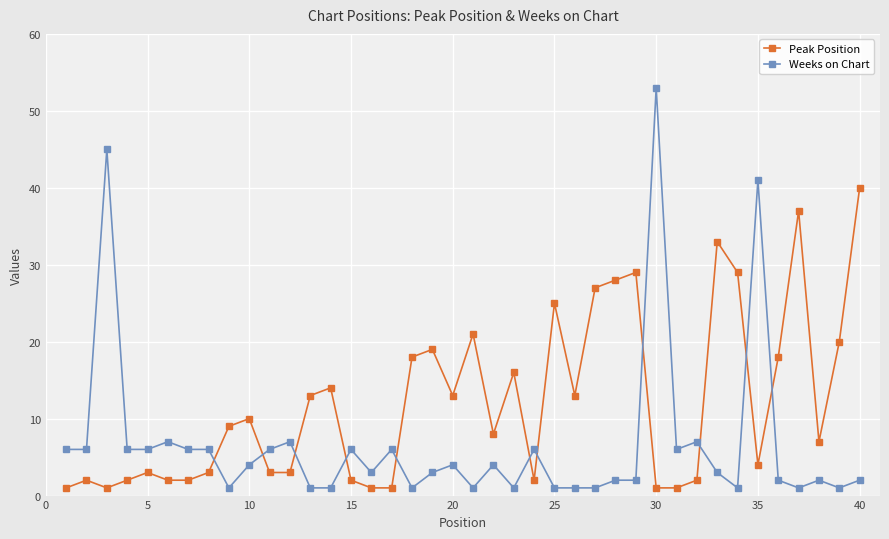

What is the difference between the second highest and minimum values in the Peak Position series?

36